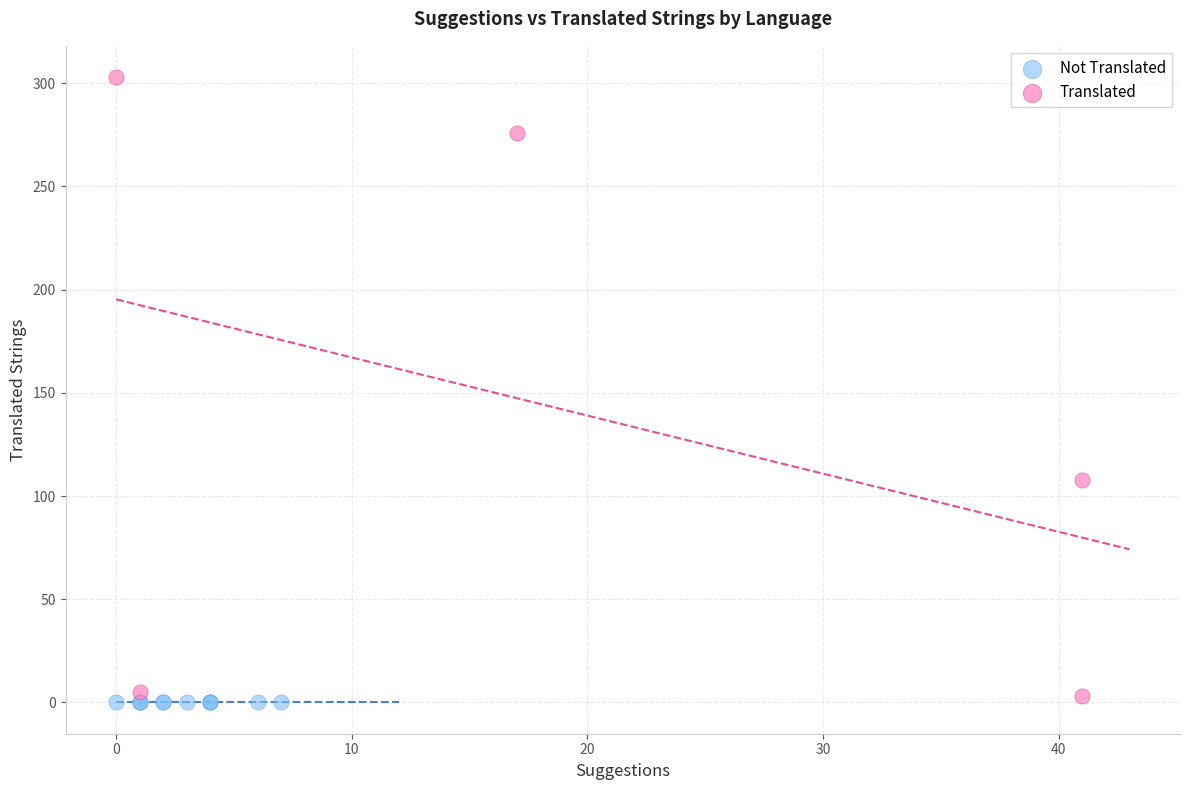

Which series reaches the minimum Y coordinate?

Not Translated